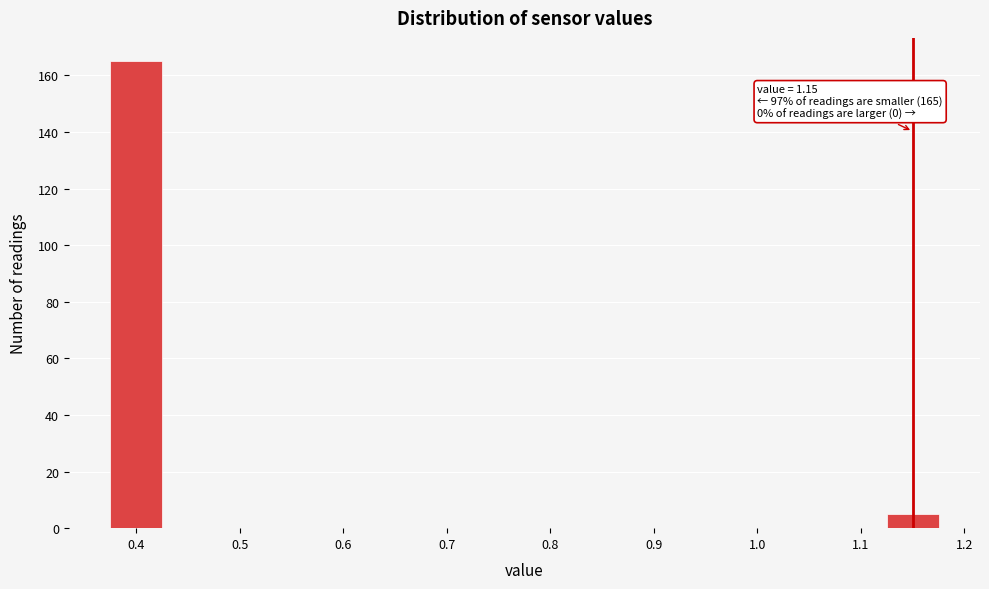

Which range on the x-axis has the tallest bar?

0.375 to 0.425